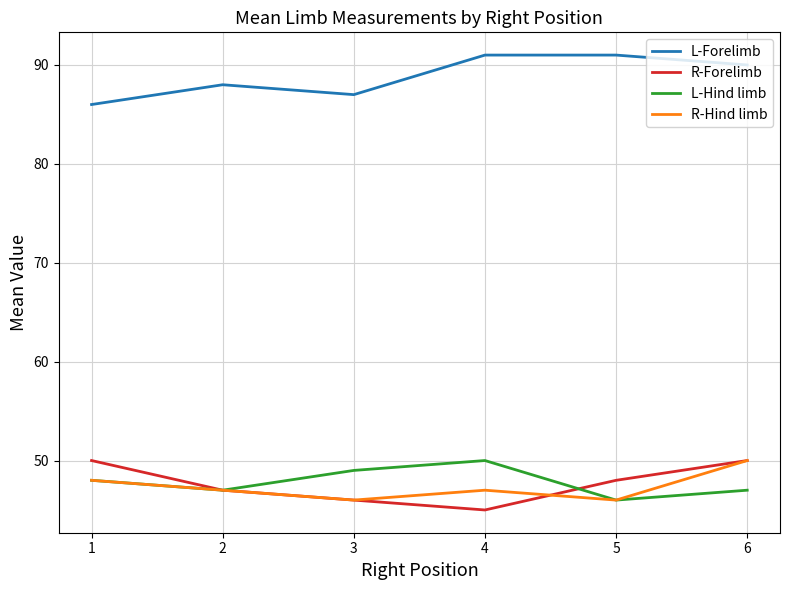

How many interior local peaks does the L-Hind limb series have?

1